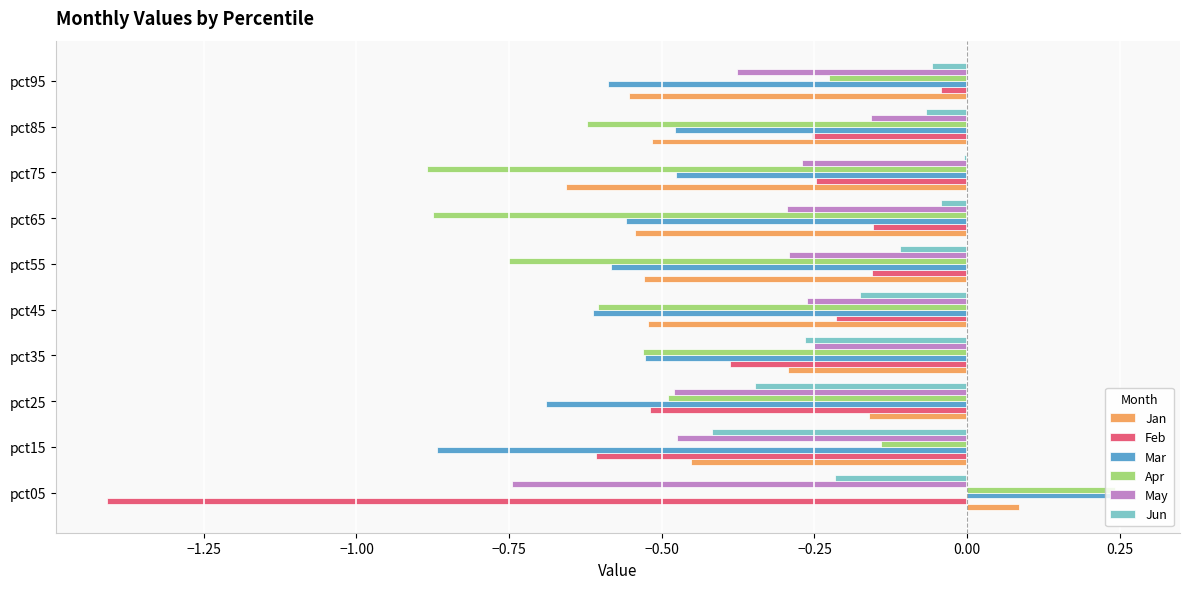

True or false: Jun has a value of -0.3 at pct45.

False